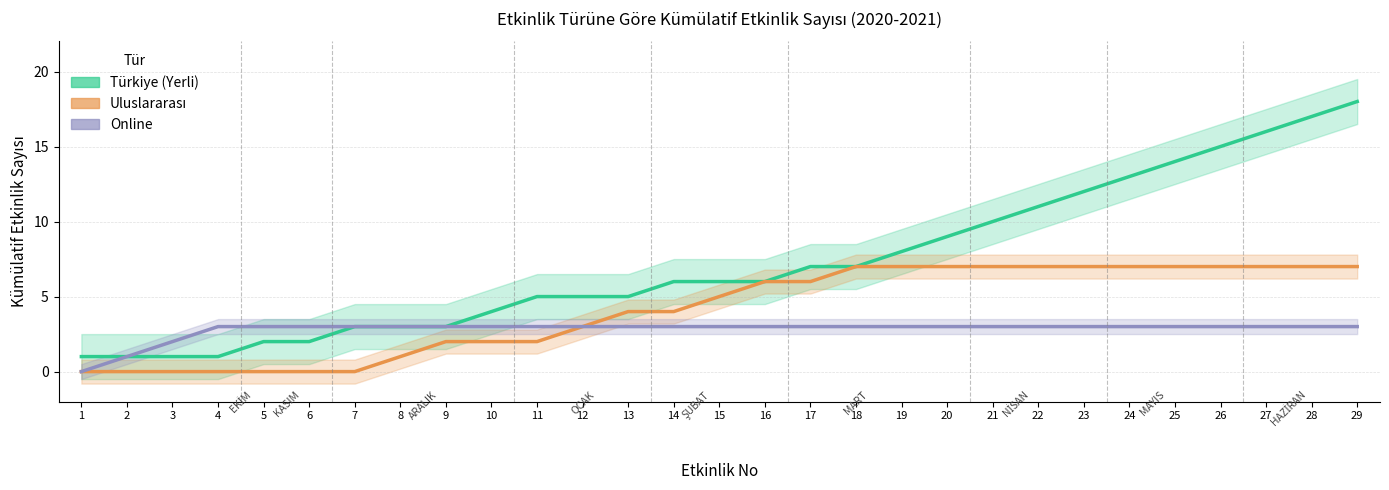

True or false: Uluslararası has a value of 12 at 28.

False